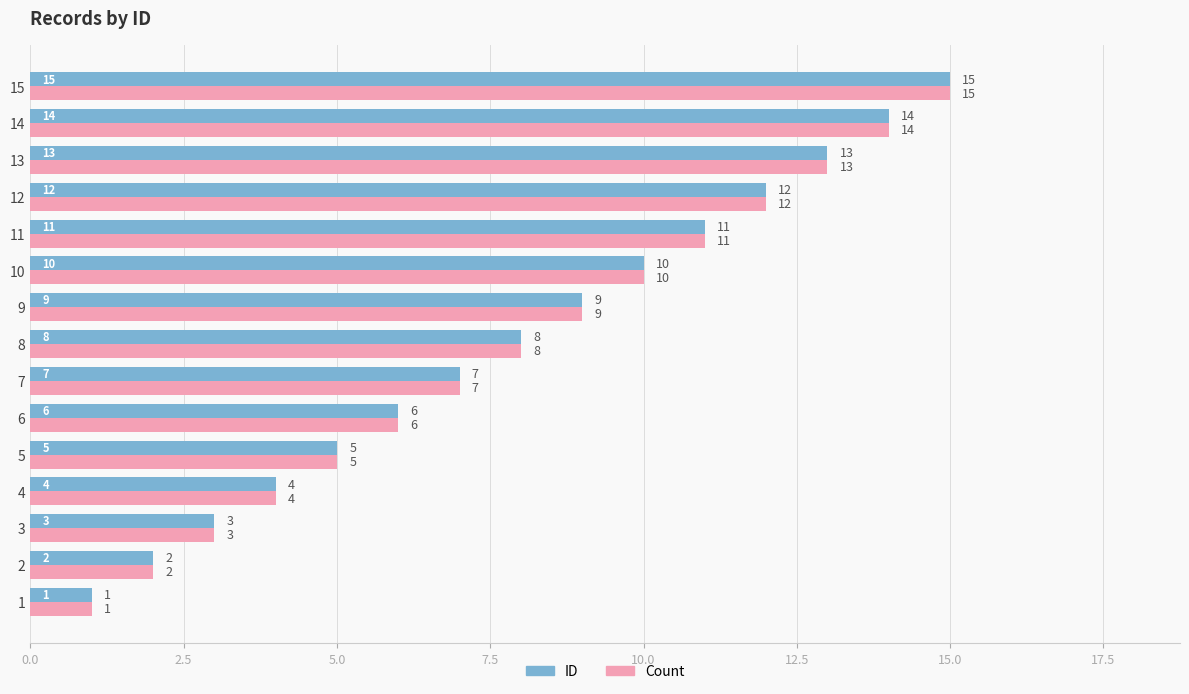

What is the difference between the second highest and minimum values in the ID series?

13